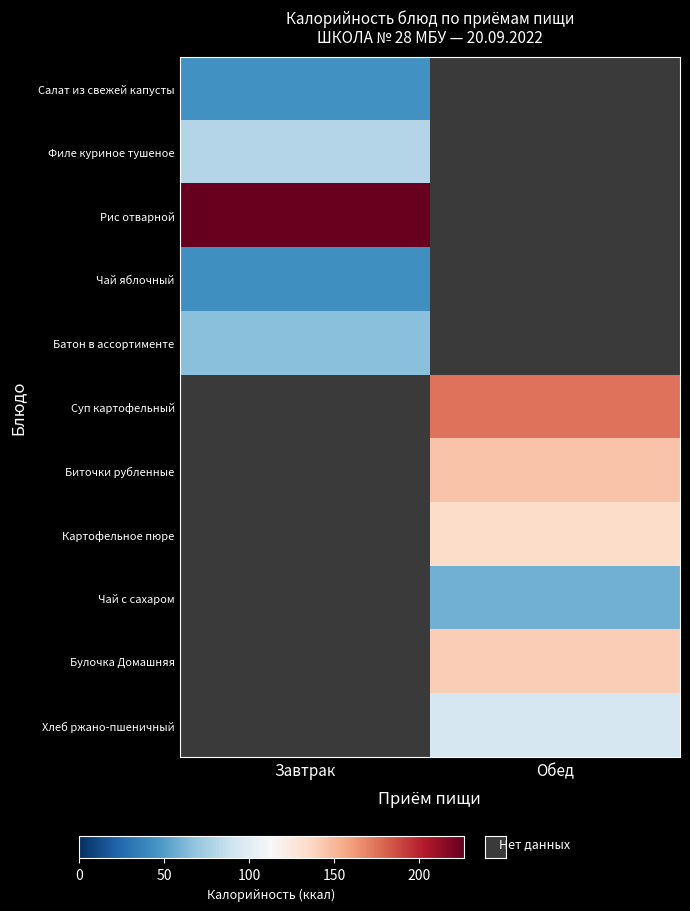

At which label does Хлеб ржано-пшеничный first exceed 93?

Обед